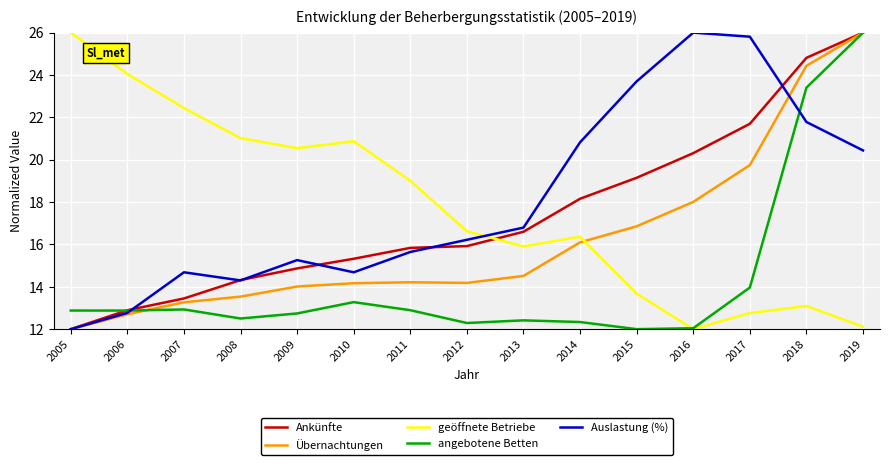

What is the sum of all Ankünfte values?

261.3